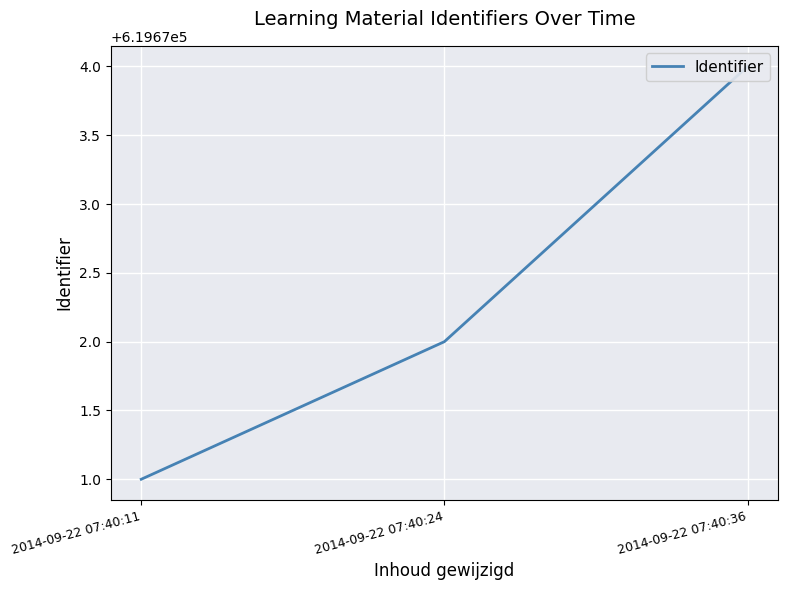

Is it true that the value at 2014-09-22 07:40:36 is 1110386?

False